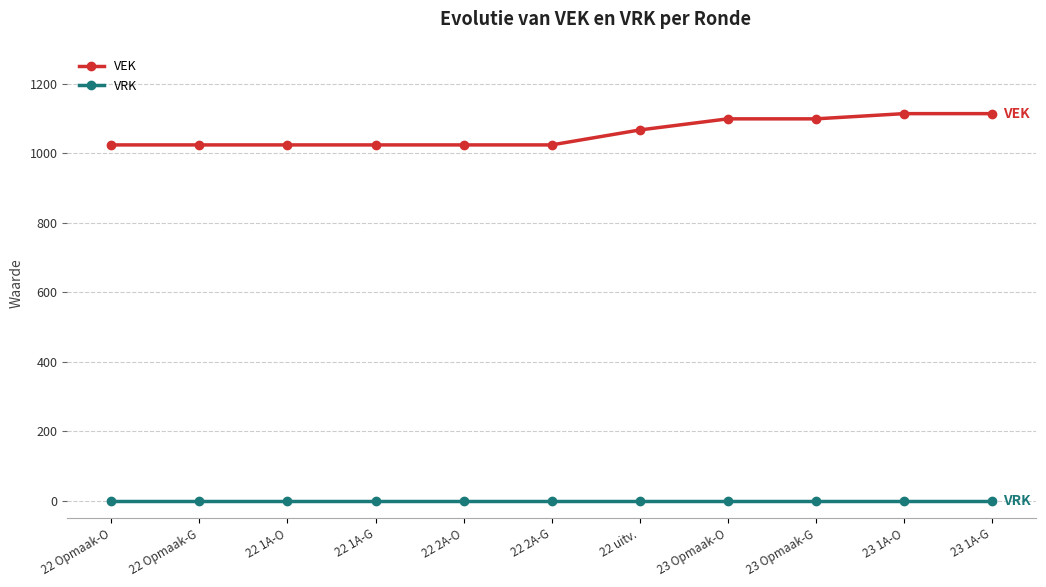

Which series has the largest total across all categories?

VEK